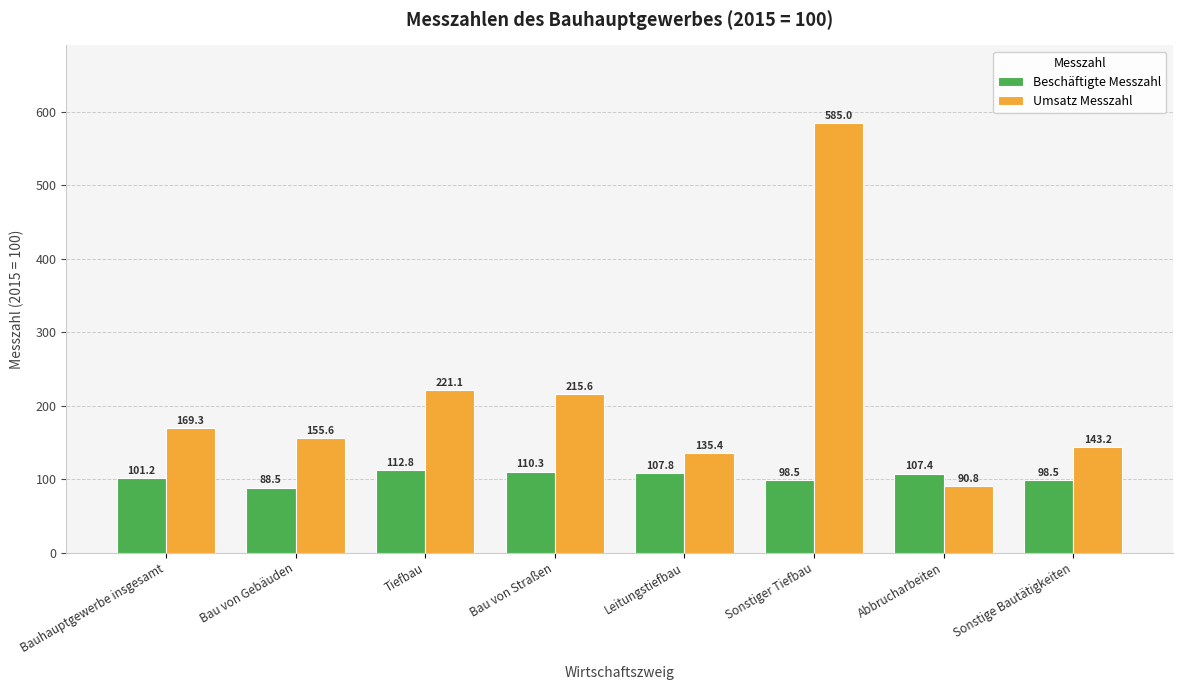

Reading left to right, extract all data points from this chart.

Beschäftigte Messzahl: Bauhauptgewerbe insgesamt=101.2	Bau von Gebäuden=88.5	Tiefbau=112.8	Bau von Straßen=110.3	Leitungstiefbau=107.8	Sonstiger Tiefbau=98.5	Abbrucharbeiten=107.4	Sonstige Bautätigkeiten=98.5
Umsatz Messzahl: Bauhauptgewerbe insgesamt=169.3	Bau von Gebäuden=155.6	Tiefbau=221.1	Bau von Straßen=215.6	Leitungstiefbau=135.4	Sonstiger Tiefbau=585.0	Abbrucharbeiten=90.8	Sonstige Bautätigkeiten=143.2